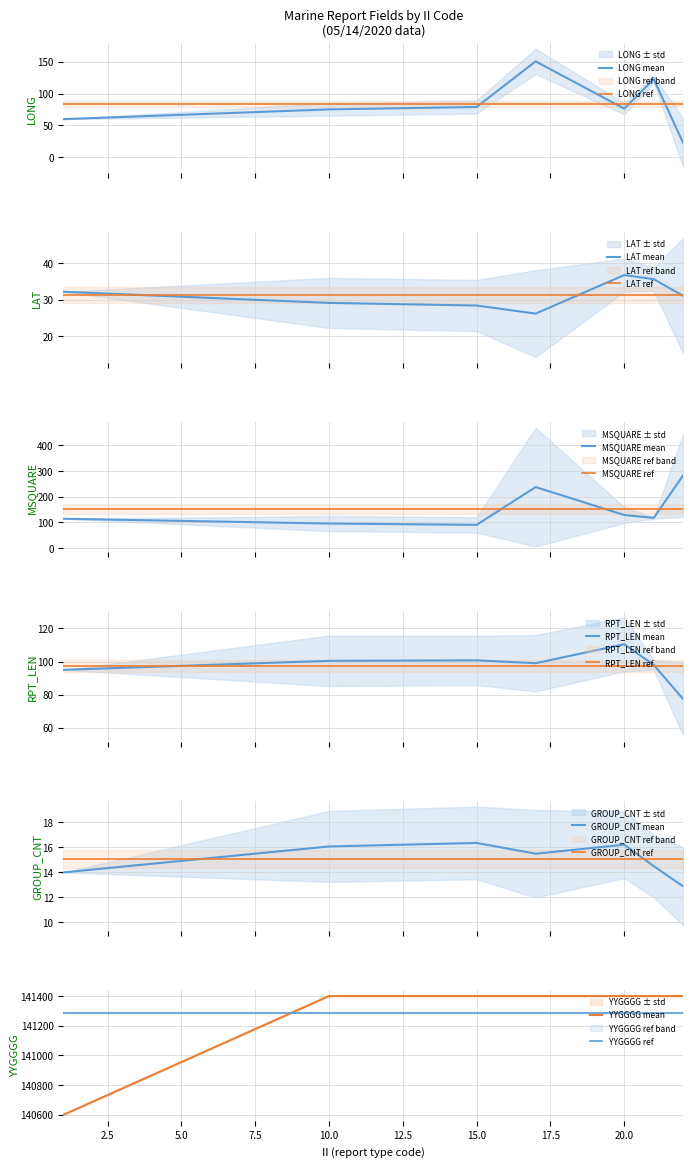

Reading left to right, transcribe all the data shown in this chart.

LONG_mean: 1=59.9	10=75.2	15=78.9	17=150.2	20=76.3	21=122.4	22=22.4
LAT_mean: 1=32.2	10=29.1	15=28.4	17=26.2	20=36.8	21=35.6	22=31.1
MSQUARE_mean: 1=114.0	10=95.3	15=90.3	17=237.5	20=128.6	21=117.5	22=284.0
RPT_LEN_mean: 1=95.0	10=100.4	15=100.7	17=99.0	20=110.4	21=98.0	22=77.2
GROUP_CNT_mean: 1=14.0	10=16.1	15=16.4	17=15.5	20=16.2	21=14.5	22=12.9
YYGGGG_mean: 1=140600.0	10=141400.0	15=141400.0	17=141400.0	20=141400.0	21=141400.0	22=141400.0